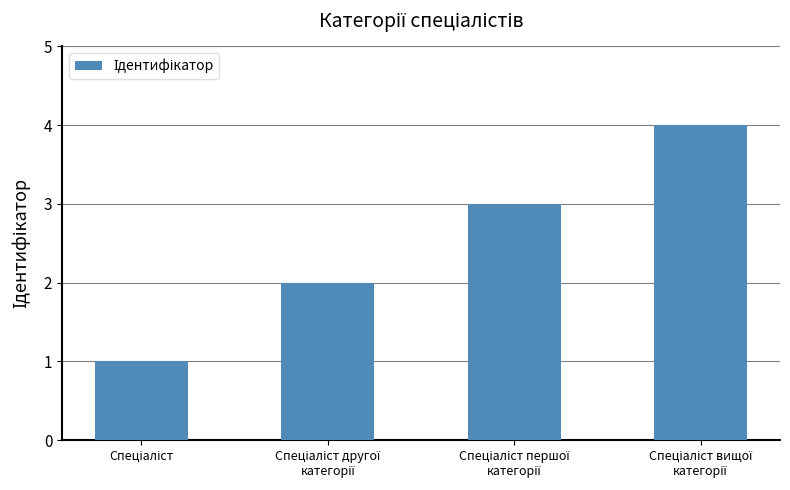

What is the sum of all values?

10